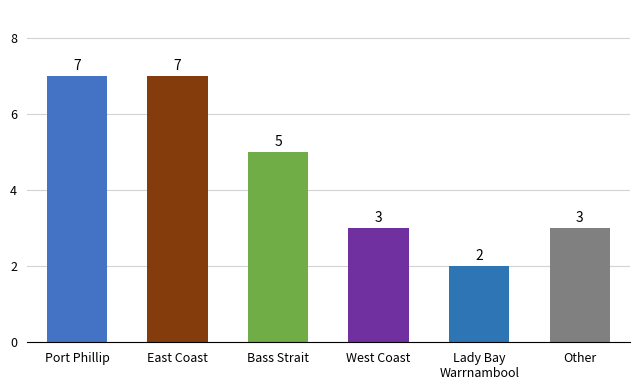

Count the number of data series in this chart.

1